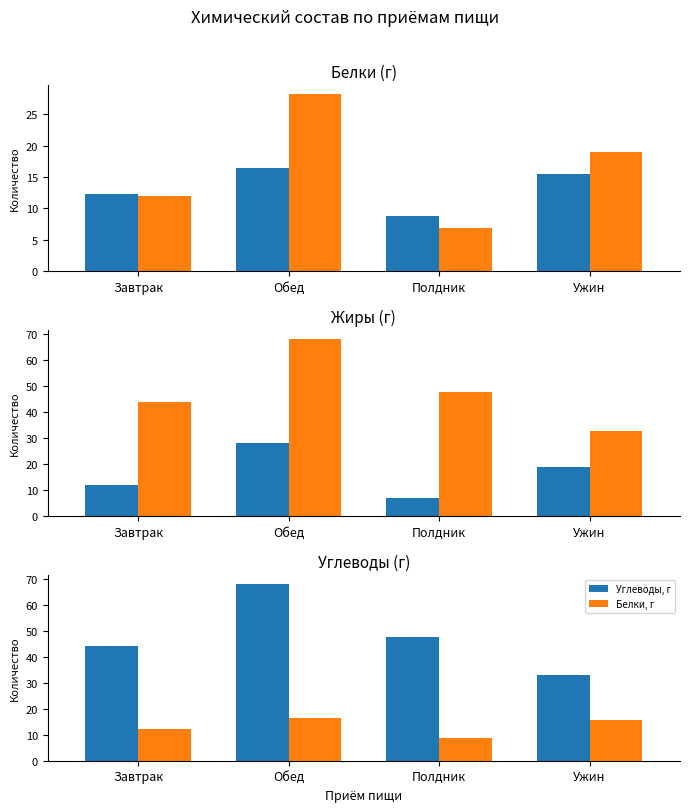

How many categories are shown in the chart?

4